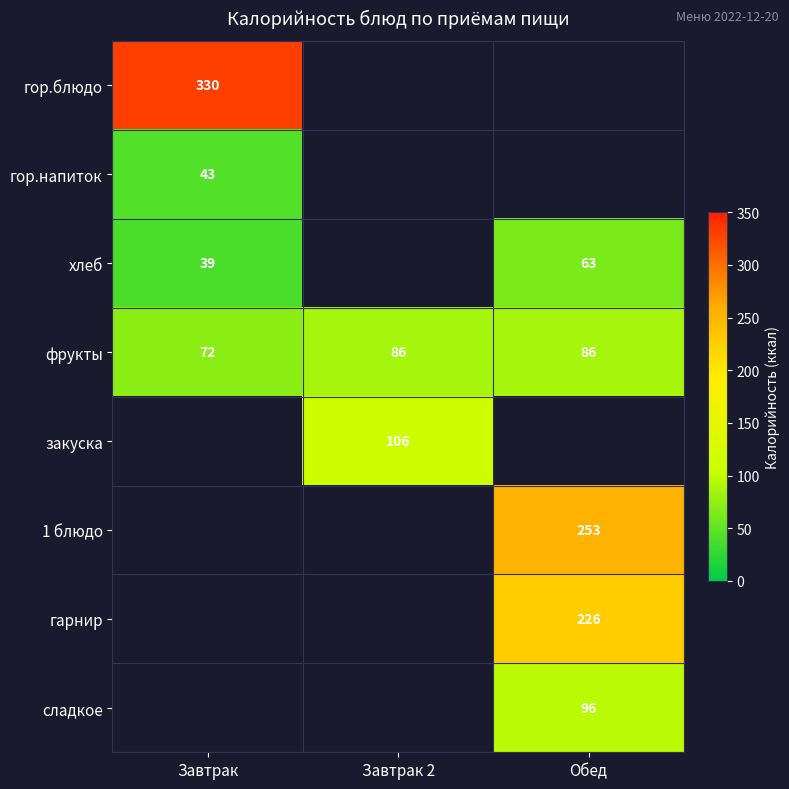

What is the minimum value shown in the chart?

39.0